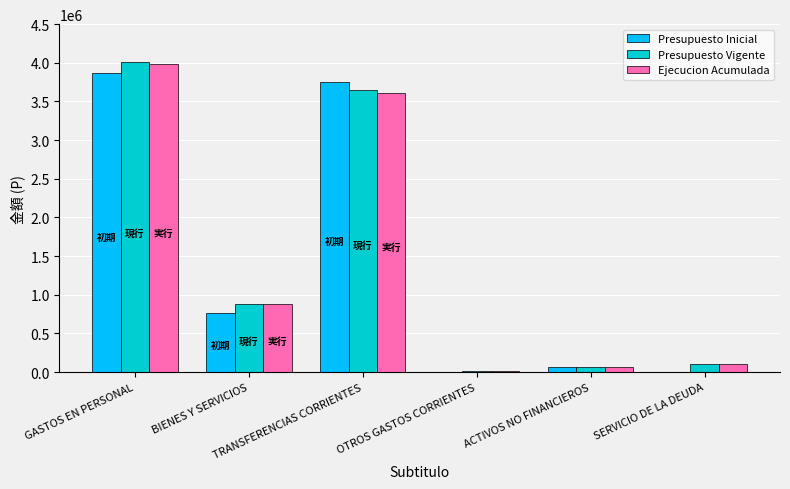

At which label is Presupuesto Inicial closest to 1935750?

BIENES Y SERVICIOS